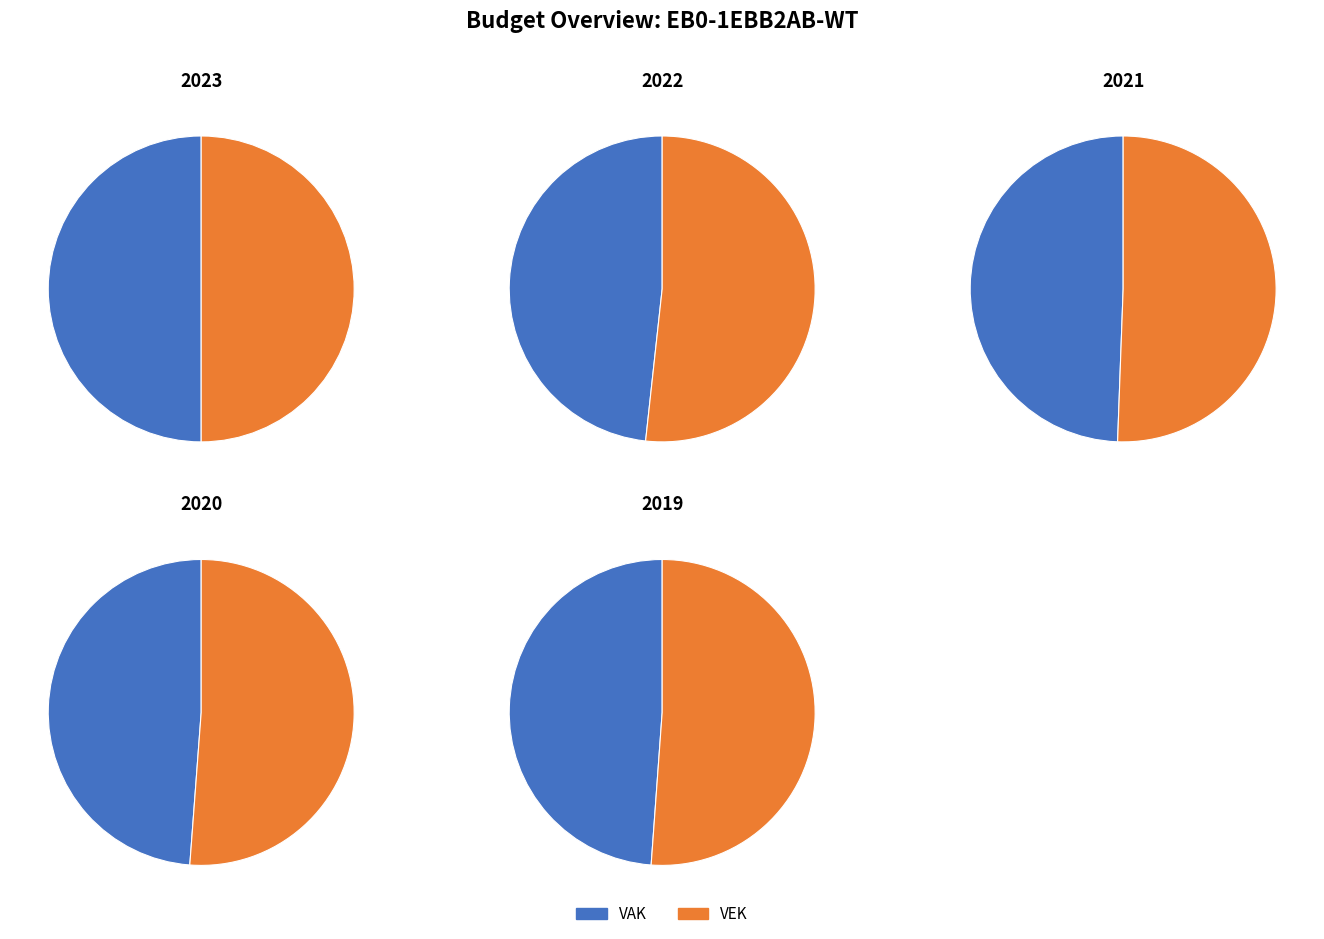

How much of the chart is everything except VEK?

50.0%